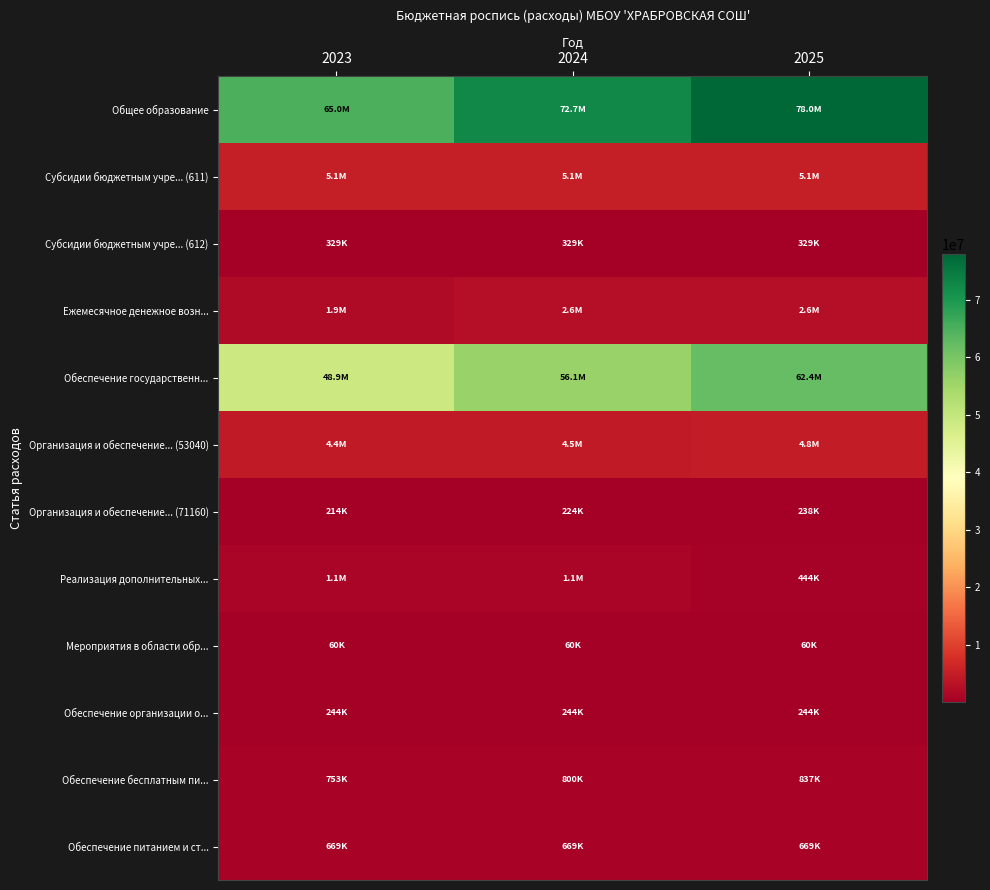

How many series are shown in this chart?

12